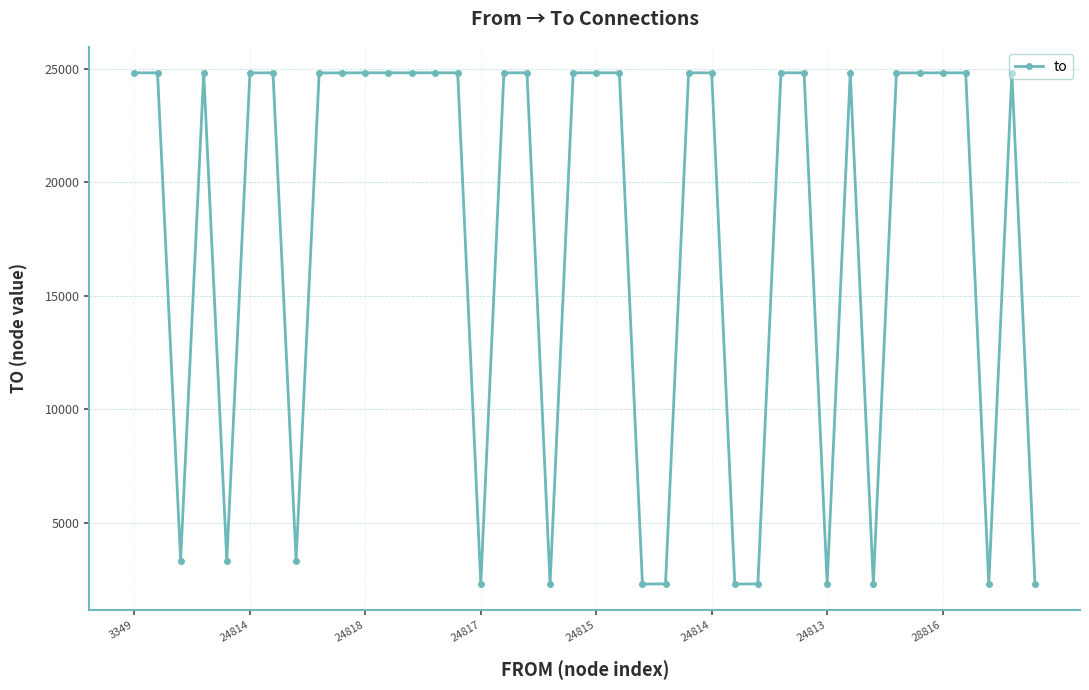

What is the value of the 12th point from the left?

24819